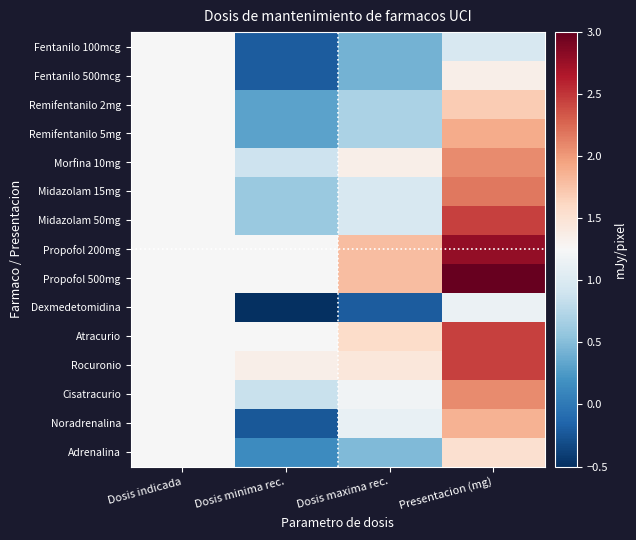

Reading right to left, list all the values displayed in this chart.

Fentanilo 100mcg: Presentacion (mg)=1.0	Dosis maxima rec.=0.4	Dosis minima rec.=-0.2	Dosis indicada=1.2
Fentanilo 500mcg: Presentacion (mg)=1.4	Dosis maxima rec.=0.4	Dosis minima rec.=-0.2	Dosis indicada=1.2
Remifentanilo 2mg: Presentacion (mg)=1.7	Dosis maxima rec.=0.7	Dosis minima rec.=0.3	Dosis indicada=1.2
Remifentanilo 5mg: Presentacion (mg)=1.9	Dosis maxima rec.=0.7	Dosis minima rec.=0.3	Dosis indicada=1.2
Morfina 10mg: Presentacion (mg)=2.1	Dosis maxima rec.=1.4	Dosis minima rec.=0.9	Dosis indicada=1.2
Midazolam 15mg: Presentacion (mg)=2.2	Dosis maxima rec.=1.0	Dosis minima rec.=0.6	Dosis indicada=1.2
Midazolam 50mg: Presentacion (mg)=2.5	Dosis maxima rec.=1.0	Dosis minima rec.=0.6	Dosis indicada=1.2
Propofol 200mg: Presentacion (mg)=2.8	Dosis maxima rec.=1.8	Dosis minima rec.=1.2	Dosis indicada=1.2
Propofol 500mg: Presentacion (mg)=3.0	Dosis maxima rec.=1.8	Dosis minima rec.=1.2	Dosis indicada=1.2
Dexmedetomidina: Presentacion (mg)=1.1	Dosis maxima rec.=-0.2	Dosis minima rec.=-0.5	Dosis indicada=1.2
Atracurio: Presentacion (mg)=2.5	Dosis maxima rec.=1.6	Dosis minima rec.=1.2	Dosis indicada=1.2
Rocuronio: Presentacion (mg)=2.5	Dosis maxima rec.=1.4	Dosis minima rec.=1.3	Dosis indicada=1.2
Cisatracurio: Presentacion (mg)=2.1	Dosis maxima rec.=1.2	Dosis minima rec.=0.9	Dosis indicada=1.2
Noradrenalina: Presentacion (mg)=1.9	Dosis maxima rec.=1.1	Dosis minima rec.=-0.2	Dosis indicada=1.2
Adrenalina: Presentacion (mg)=1.5	Dosis maxima rec.=0.5	Dosis minima rec.=0.1	Dosis indicada=1.2